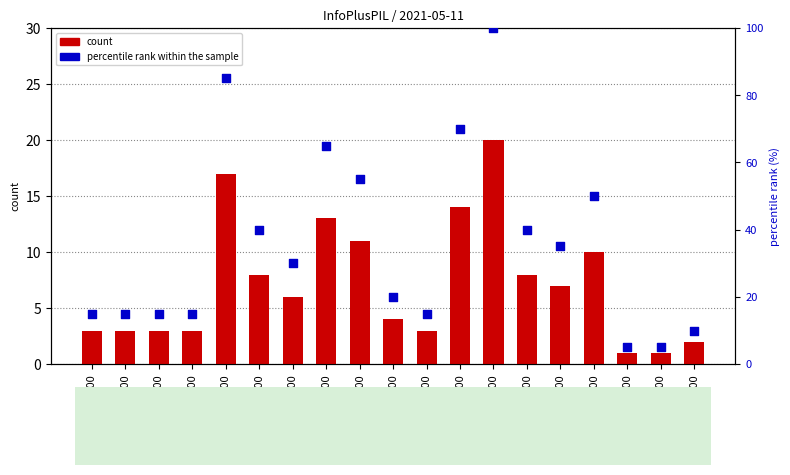

Which series contains the highest Y value?

percentile rank